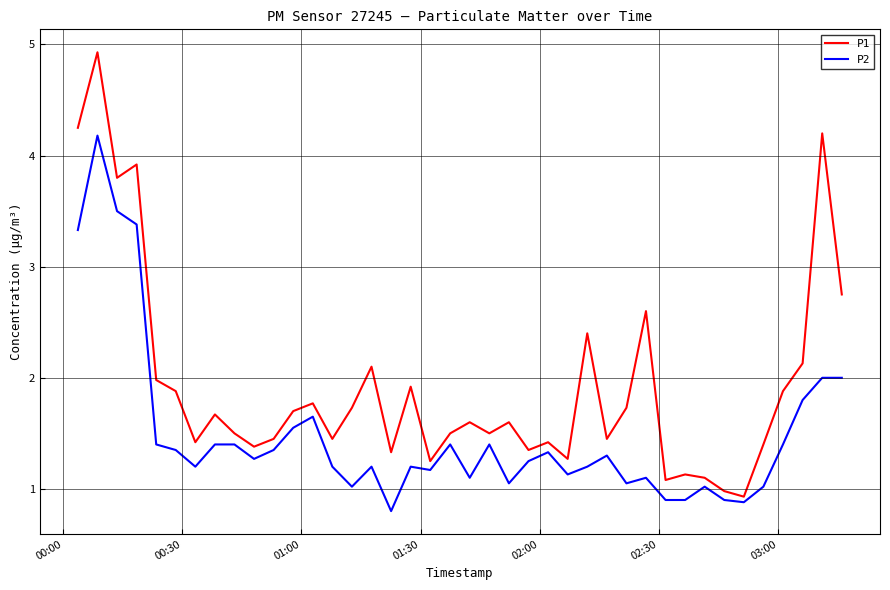

True or false: P1 and P2 cross at least once.

False